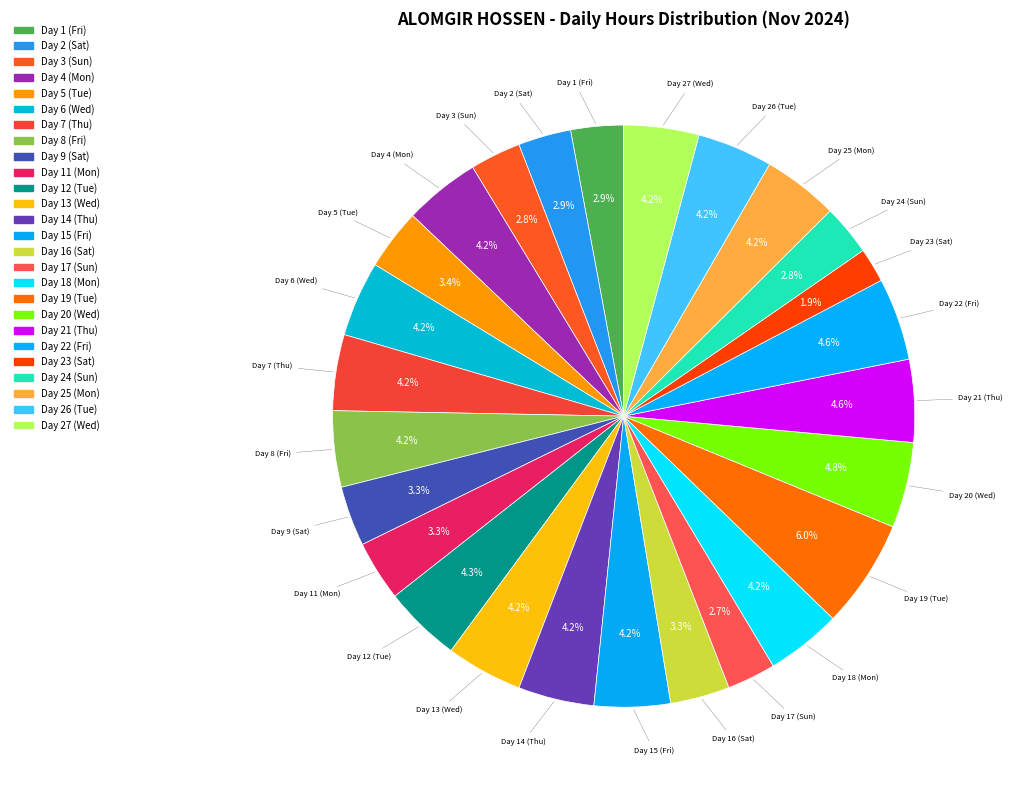

How many slices are in this pie chart?

26